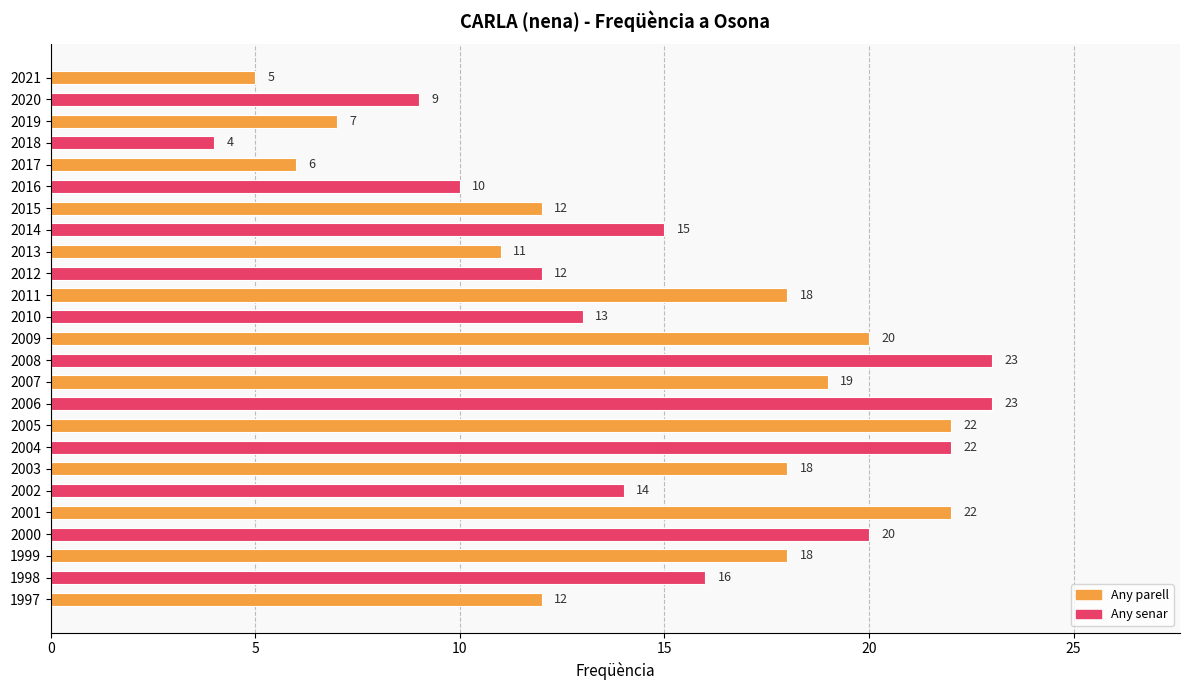

Which label corresponds to the smallest value in the chart?

2018